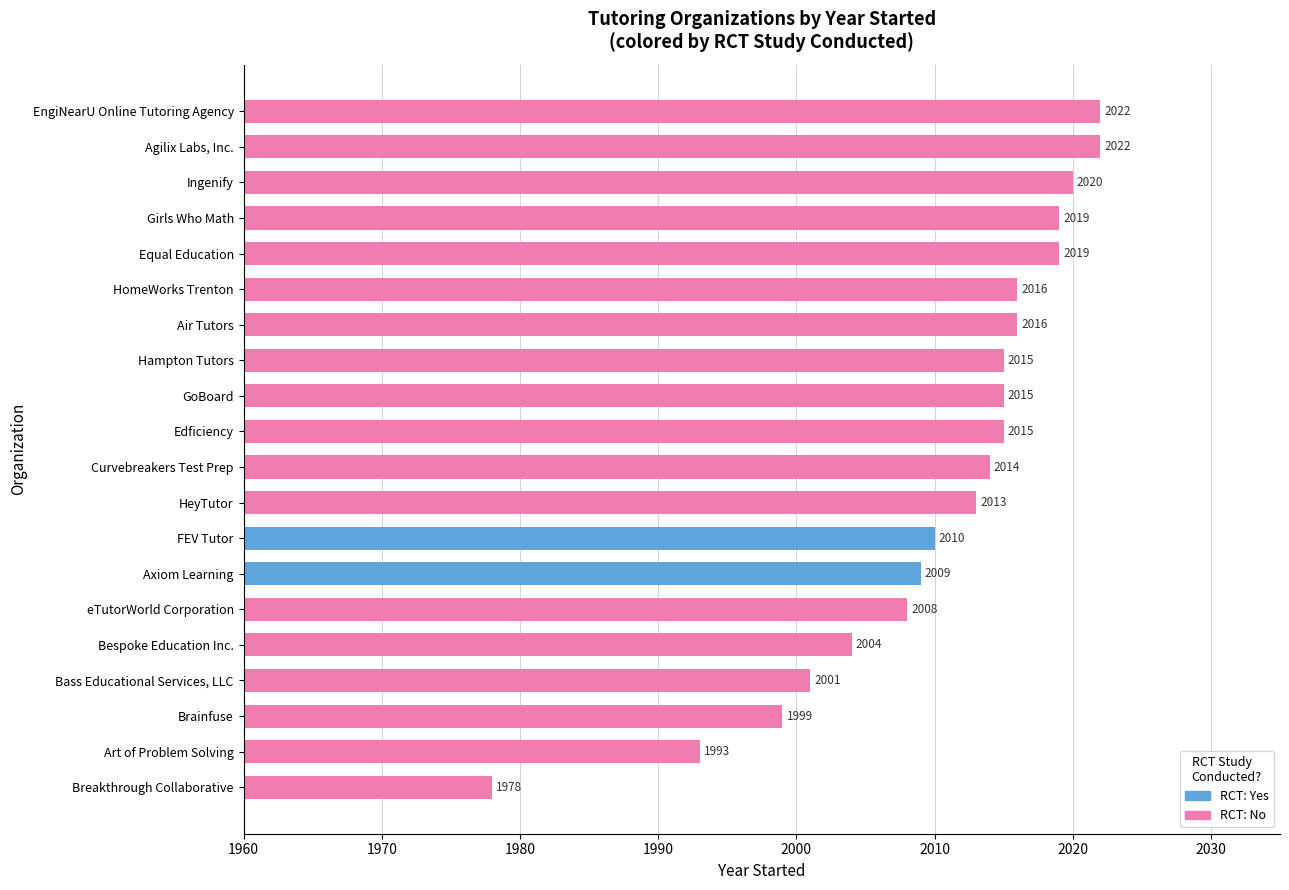

Is it true that the value at Bass Educational Services, LLC is 2001?

True